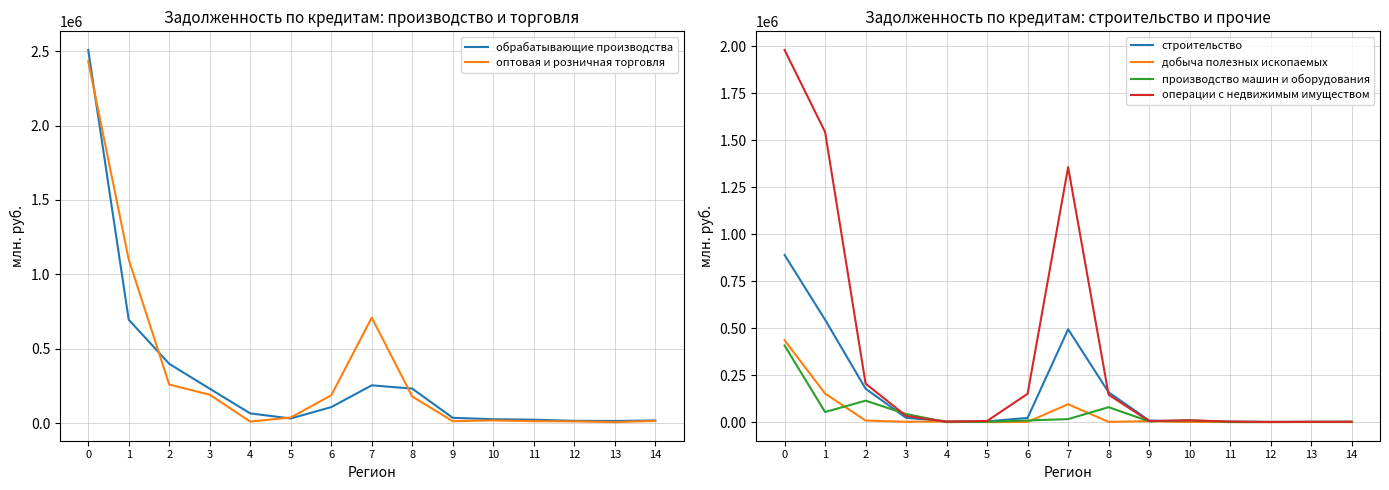

Which label corresponds to the smallest value in the chart?

4